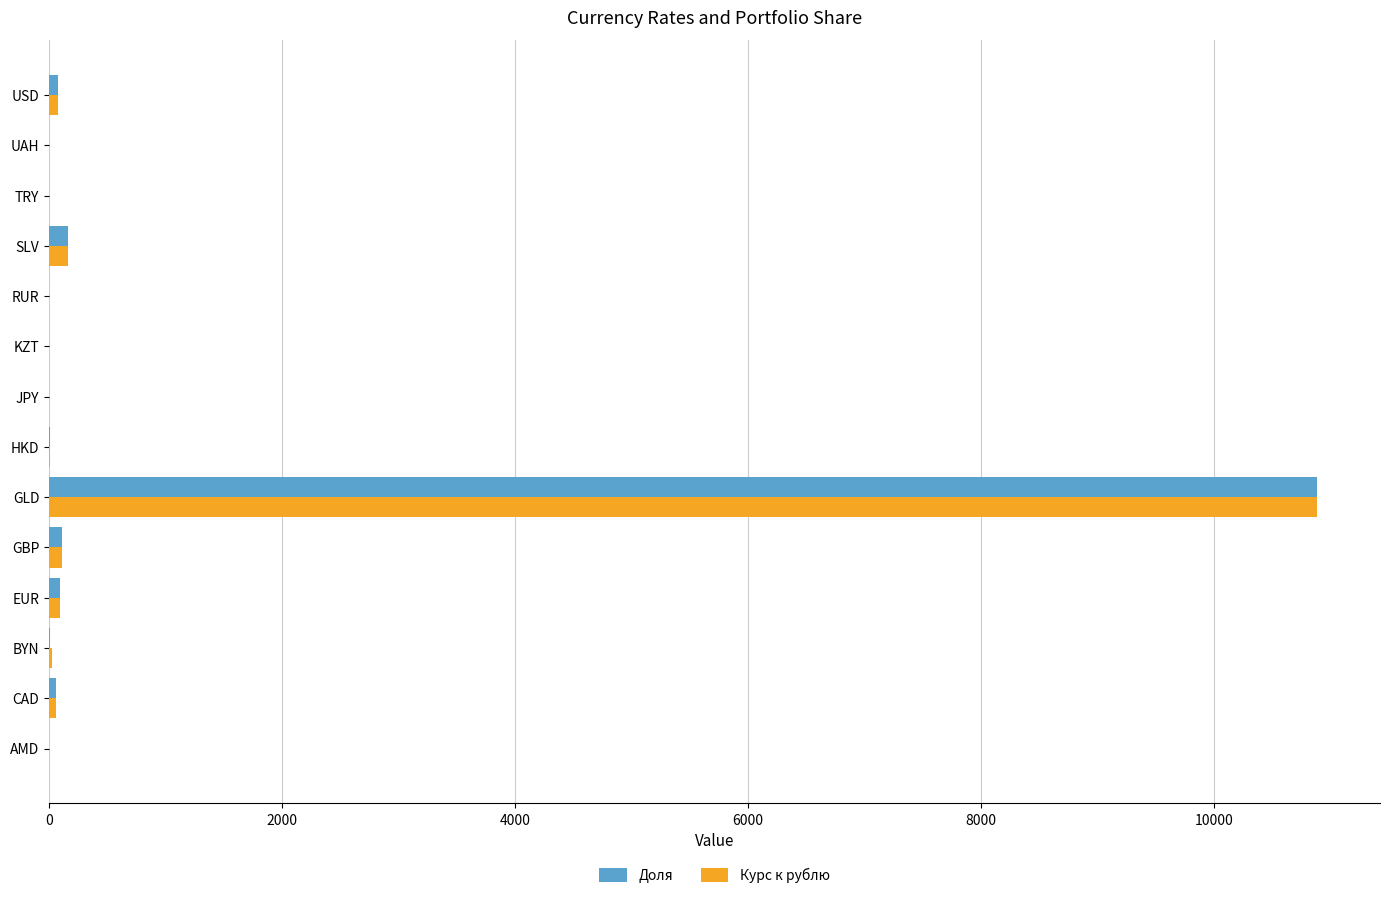

Is it true that Доля equals 10880.0 at GLD?

True